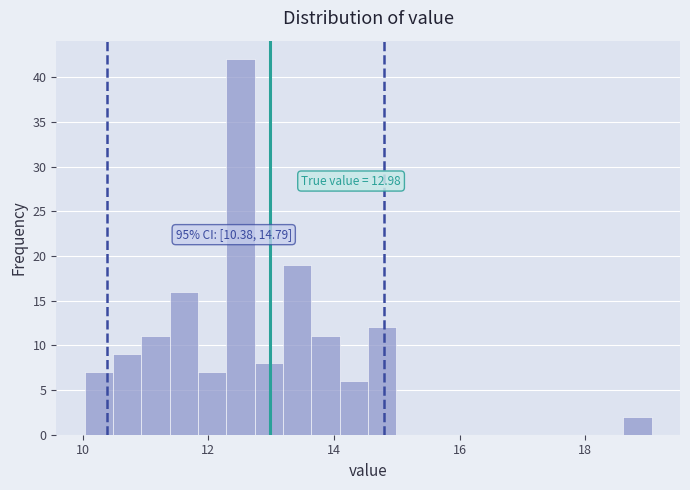

Around what value on the x-axis is the tallest bar? Give the approximate position of its centre, as read against the axis.

12.6